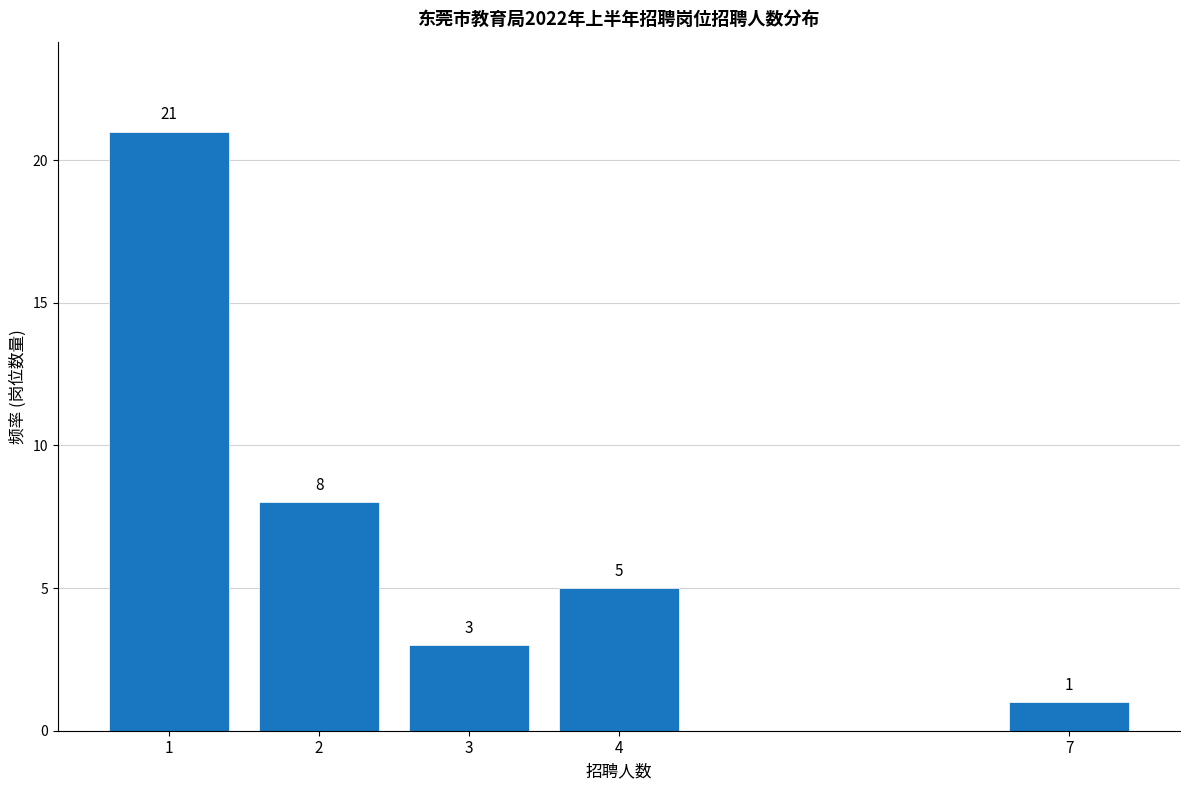

Reading left to right, list all the values displayed in this chart.

21	8	3	5	1